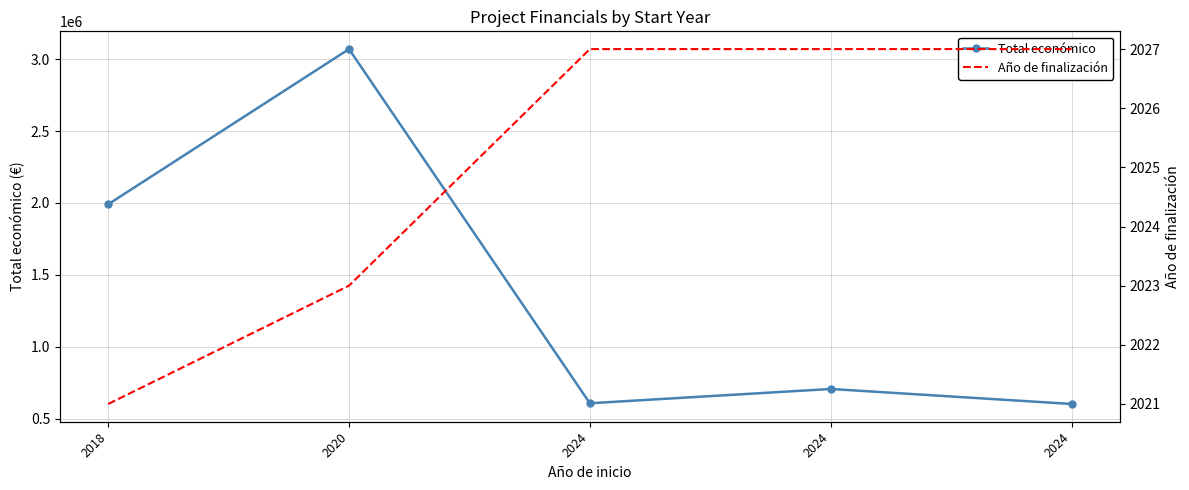

What is the sum of all Año de finalización values?

10125.0